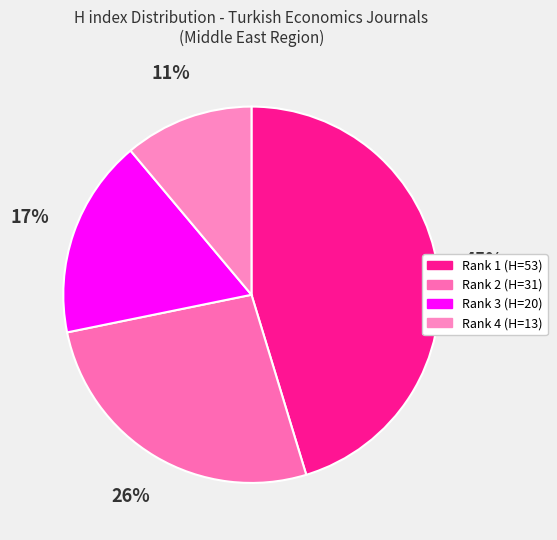

Count the number of slices in the pie.

4